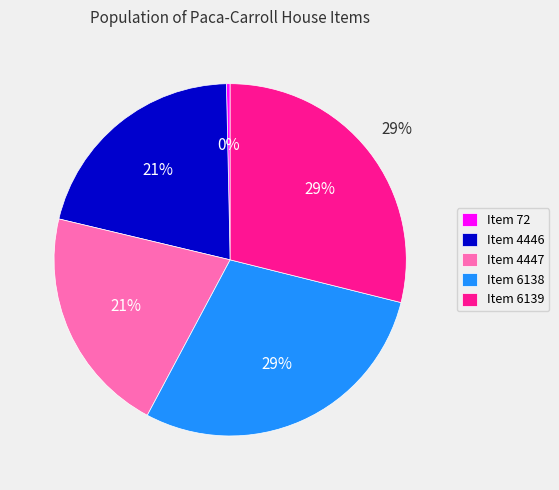

To the nearest percent, what is the difference between the Item 4446 and Item 6138 slice percentages?

8%